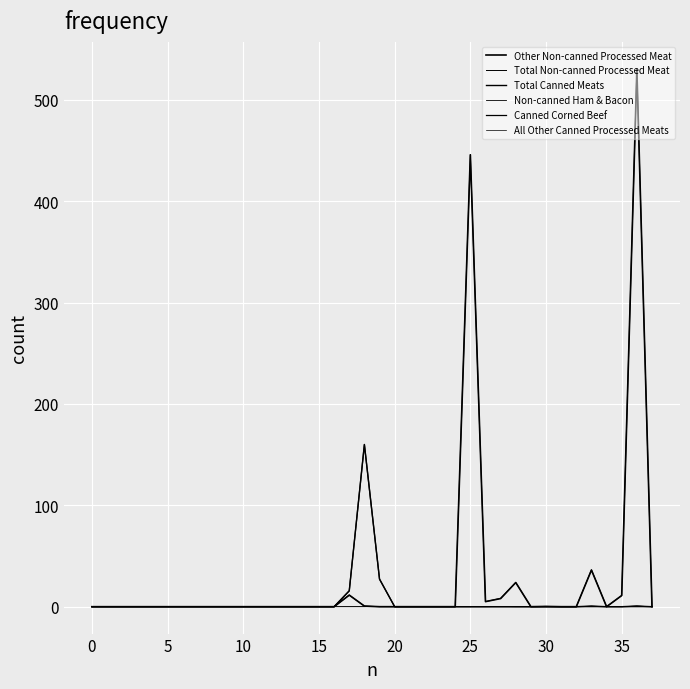

What is the maximum value for Canned Corned Beef?

160.0